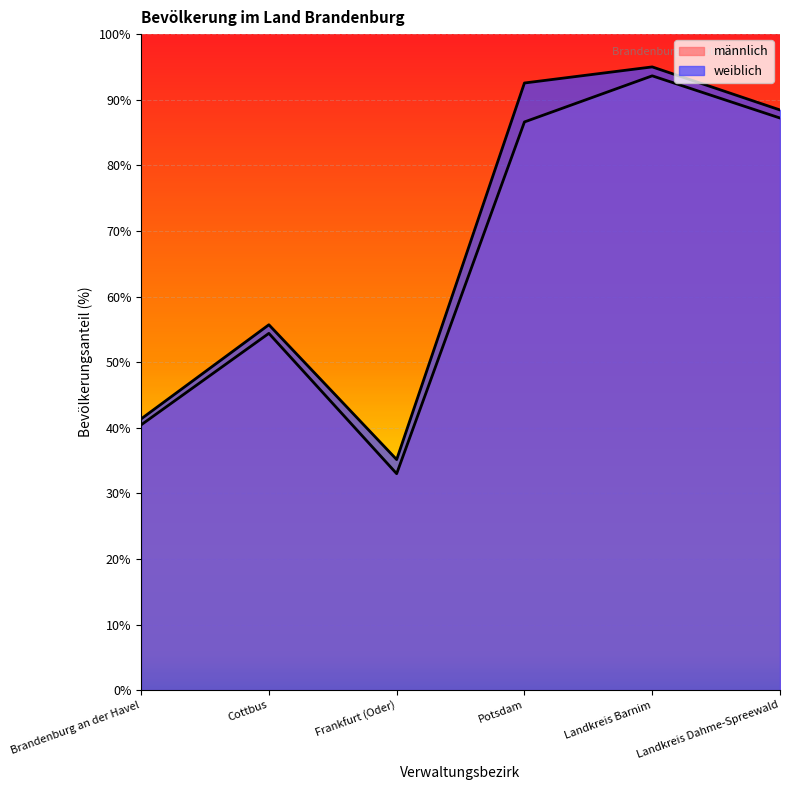

What is the approximate value of männlich at Landkreis Dahme-Spreewald?

87.2